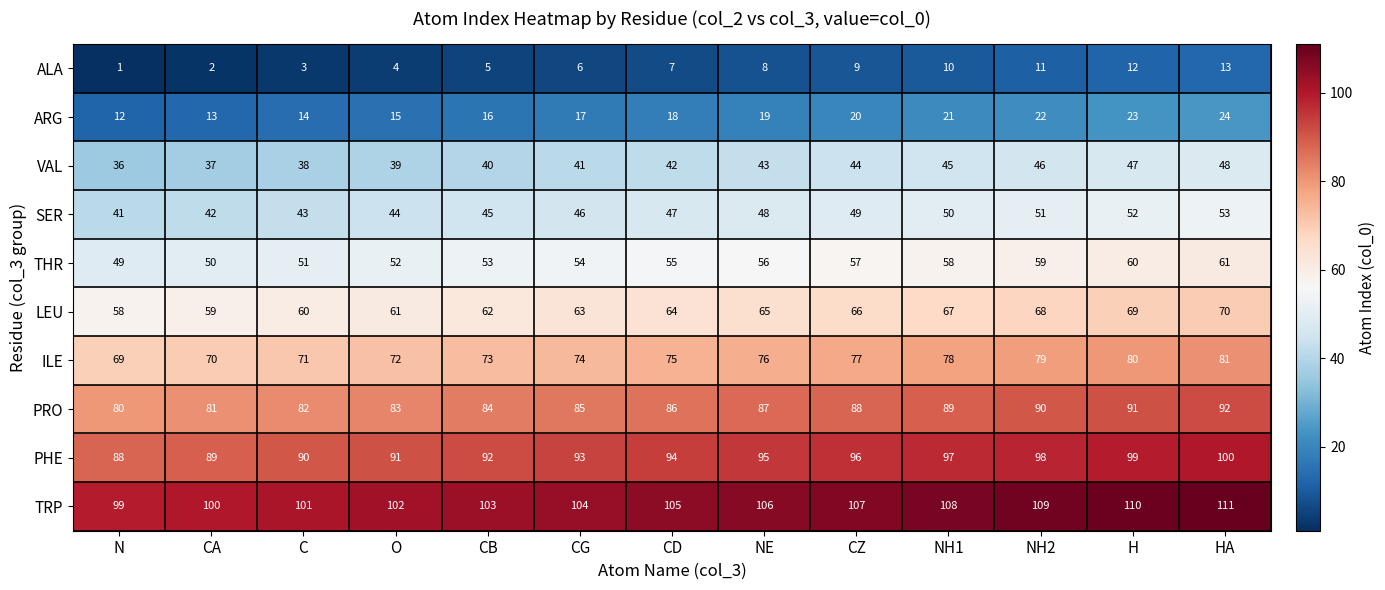

True or false: ILE has a value of 113 at CG.

False